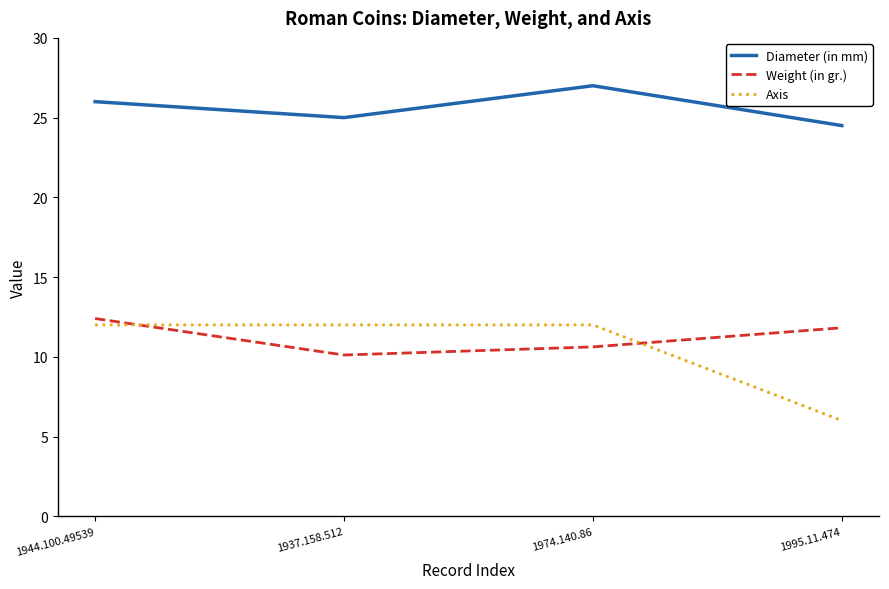

How many interior local valleys does the Weight (in gr.) series have?

1